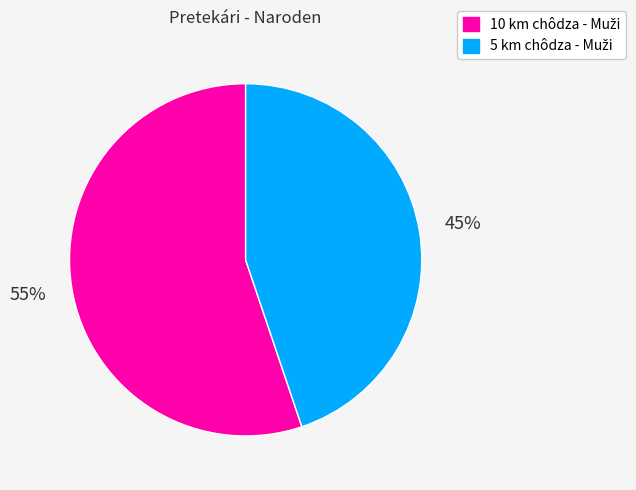

To the nearest percent, what is the average slice percentage?

50%